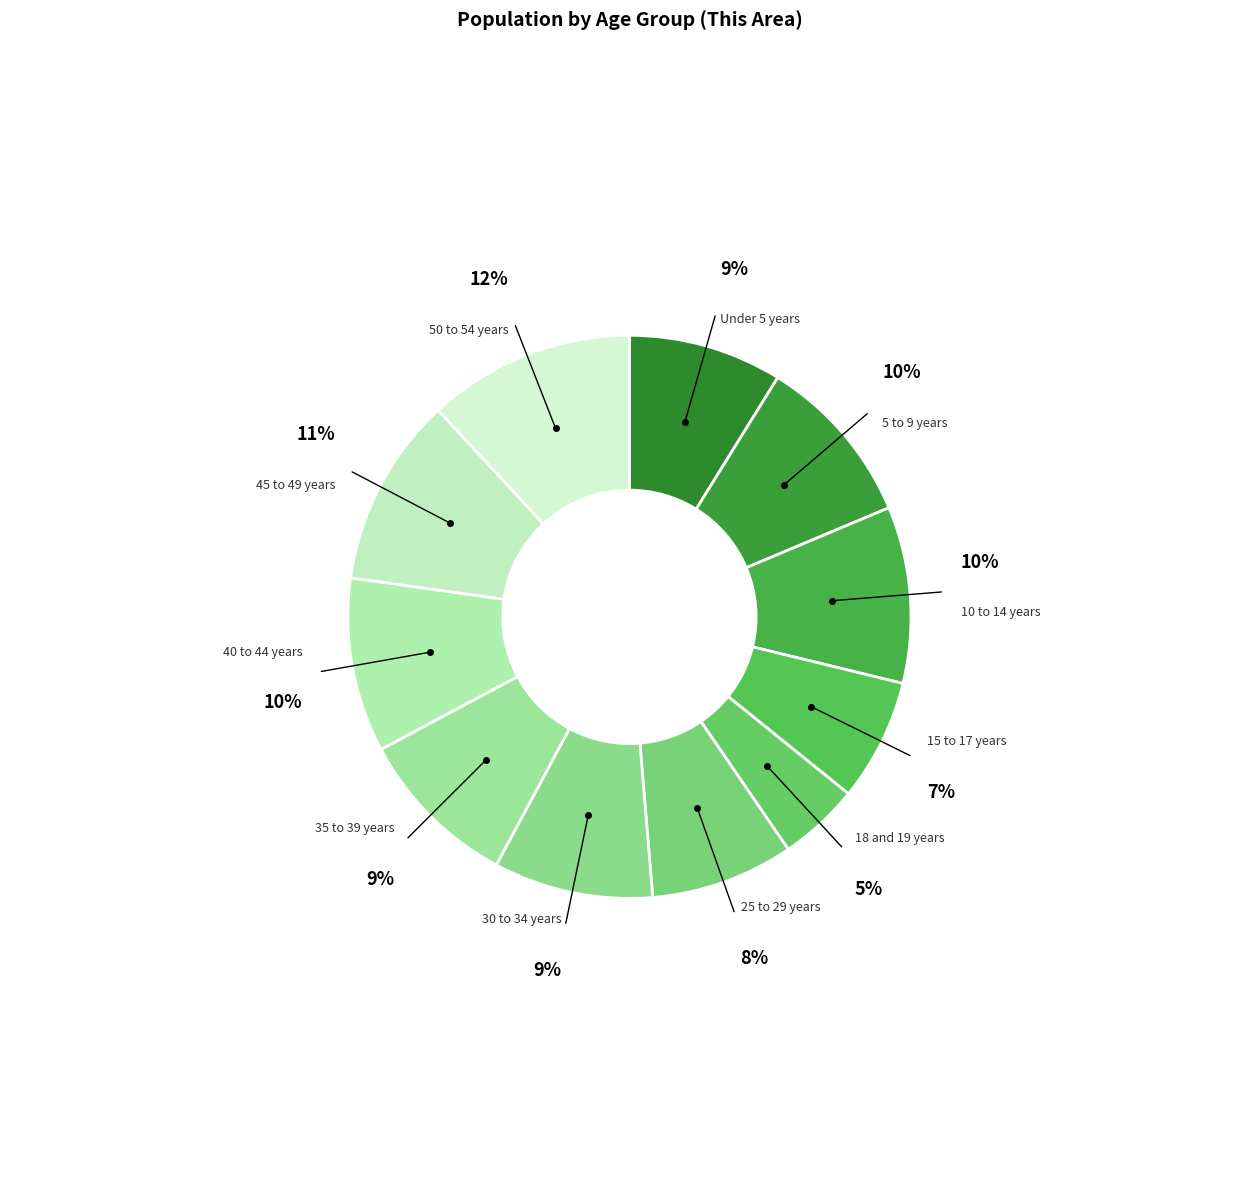

Which has a higher value, 10 to 14 years or 30 to 34 years?

10 to 14 years